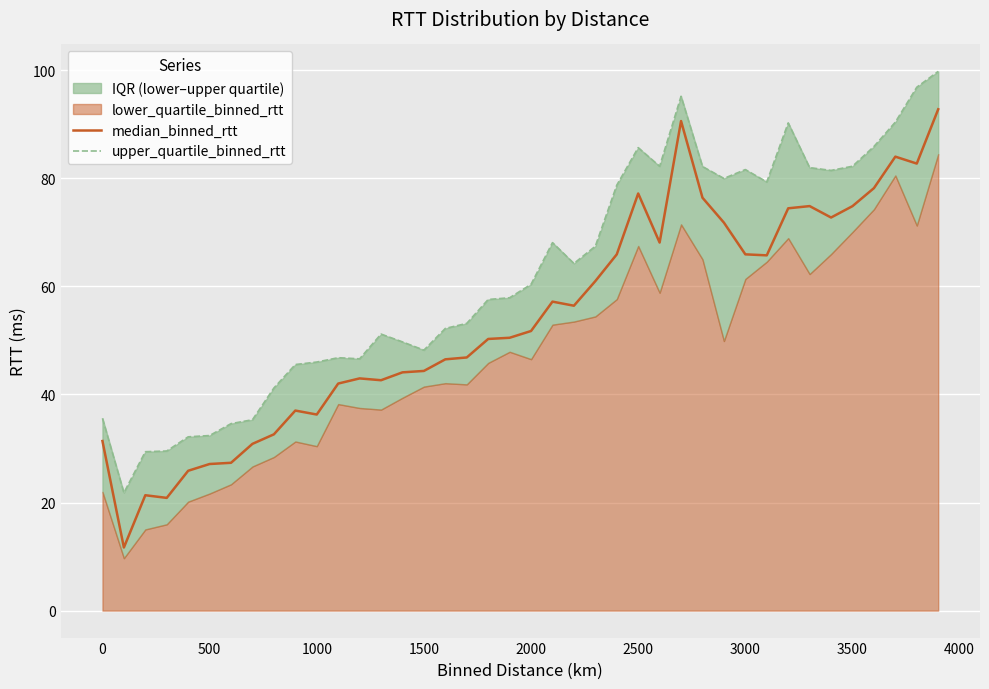

What is the lowest value of the median_binned_rtt series?

11.7